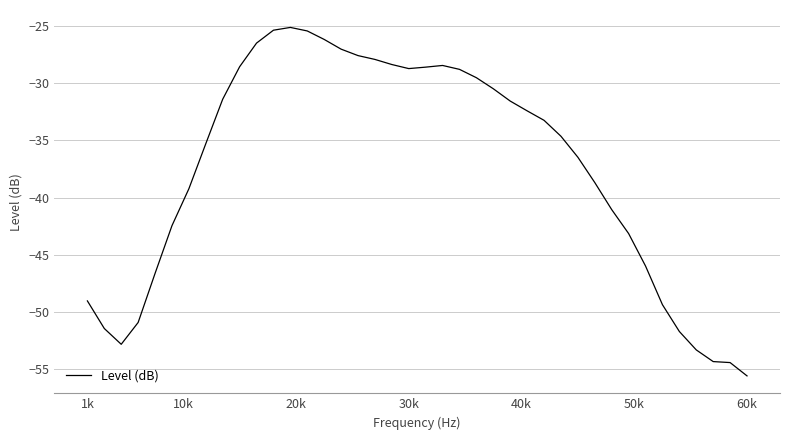

What is the smallest value displayed?

-55.6